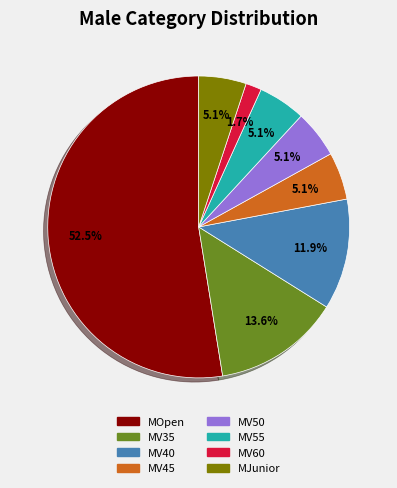

Count the number of slices in the pie.

8